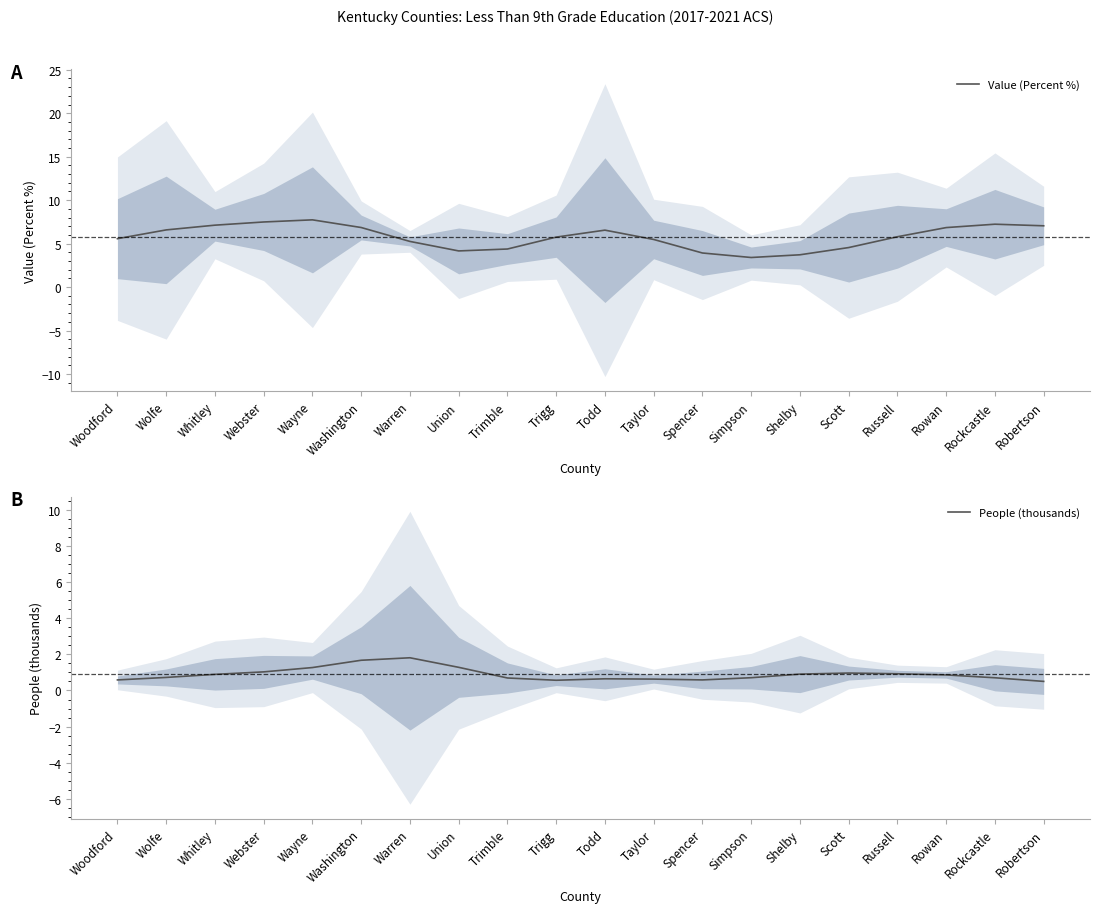

What is the difference between the maximum and second lowest values in the Value (Percent %) series?

4.0